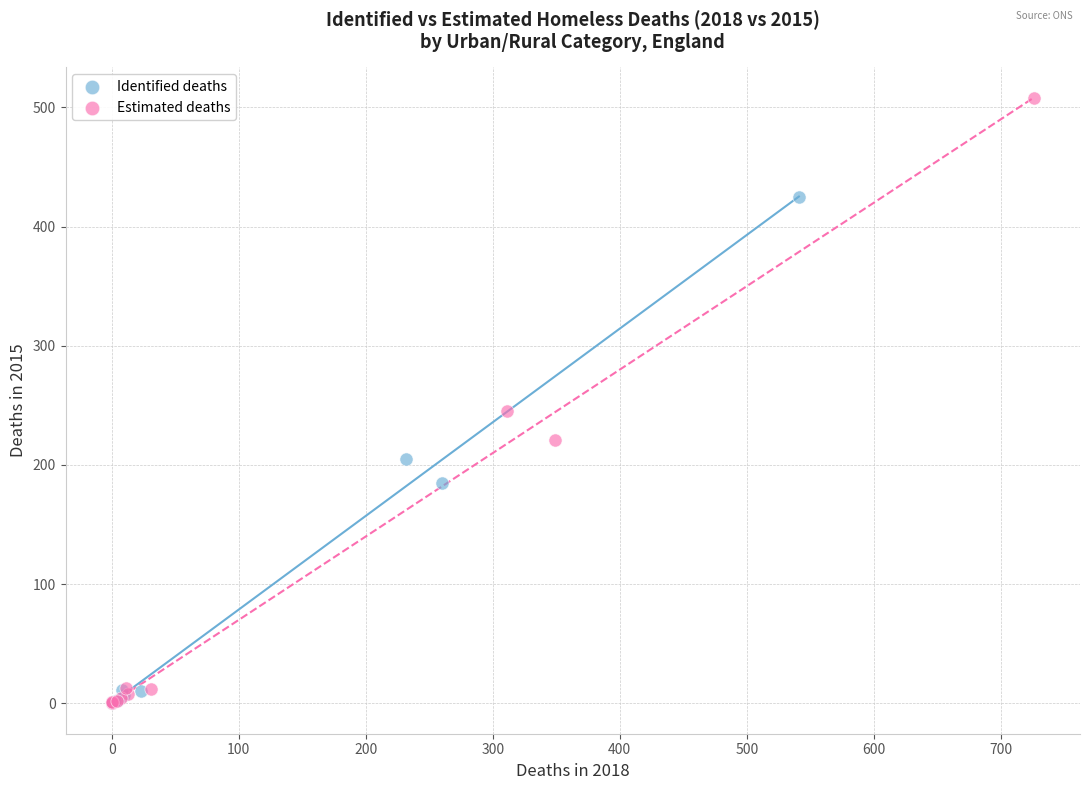

Which series has the largest Y range (max minus min)?

Estimated deaths